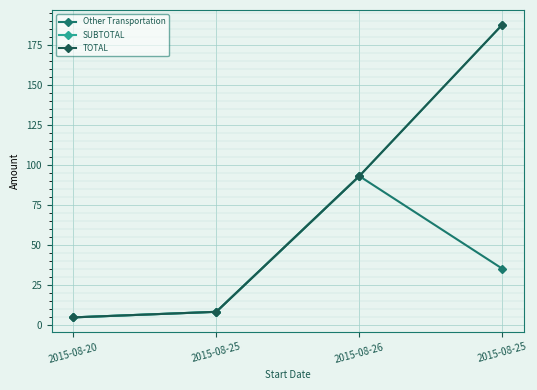

True or false: Other Transportation and SUBTOTAL intersect in this chart.

False